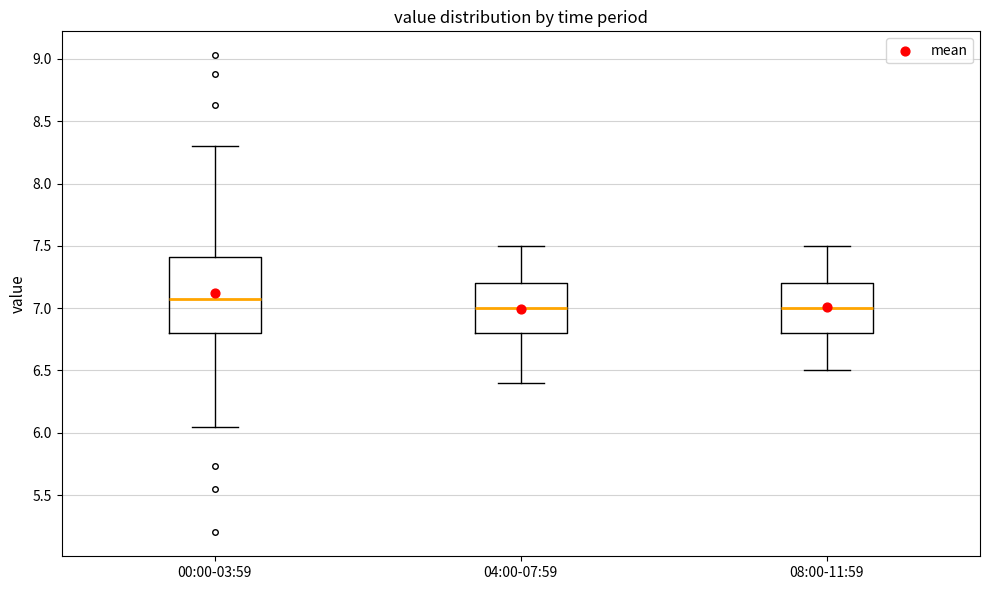

Reading left to right, read every box against the y-axis: the position of its median line, the range the box covers, and the ends of its whiskers. The values are not printed on the chart, so give them approximately, as read against the axis.

00:00-03:59: median 7.10, box 6.80 to 7.40, whiskers 6.05 to 8.30
04:00-07:59: median 7.00, box 6.80 to 7.20, whiskers 6.40 to 7.50
08:00-11:59: median 7.00, box 6.80 to 7.20, whiskers 6.50 to 7.50